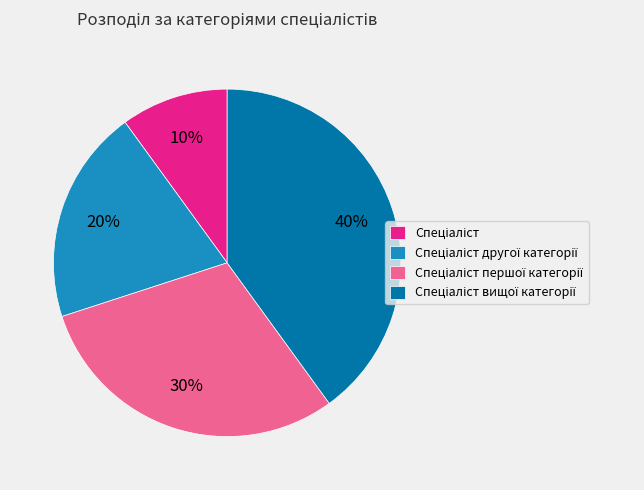

Is there a majority slice in this chart?

No